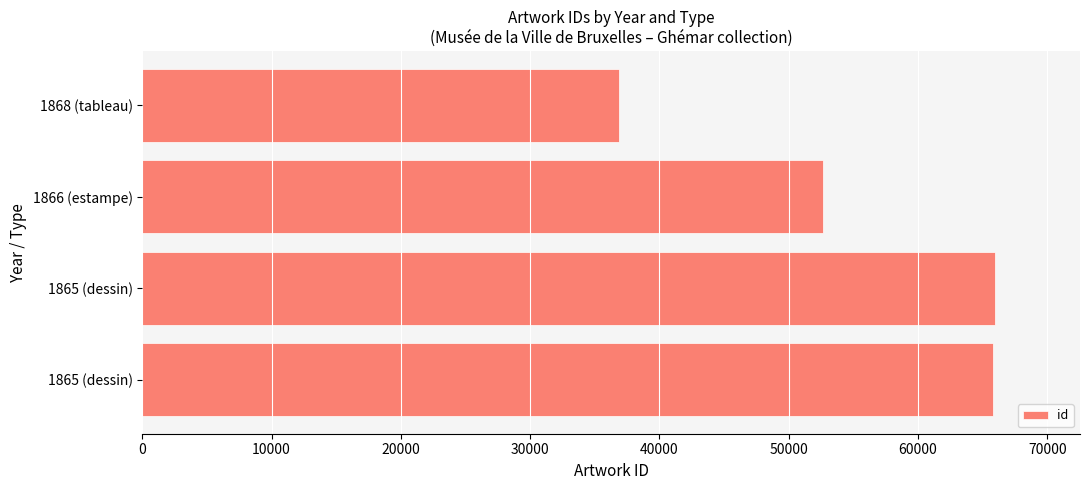

How many data points does each series have?

4